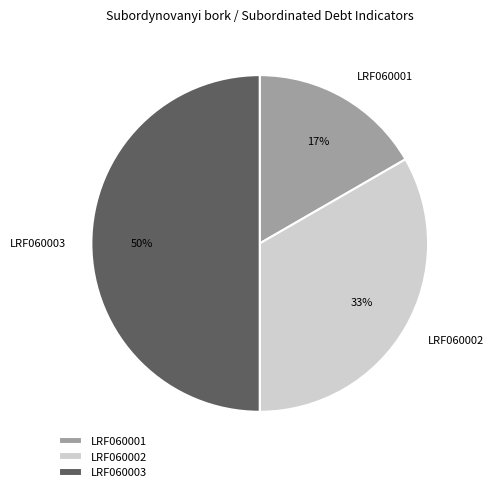

To the nearest percent, what percentage of the pie is LRF060003?

50%